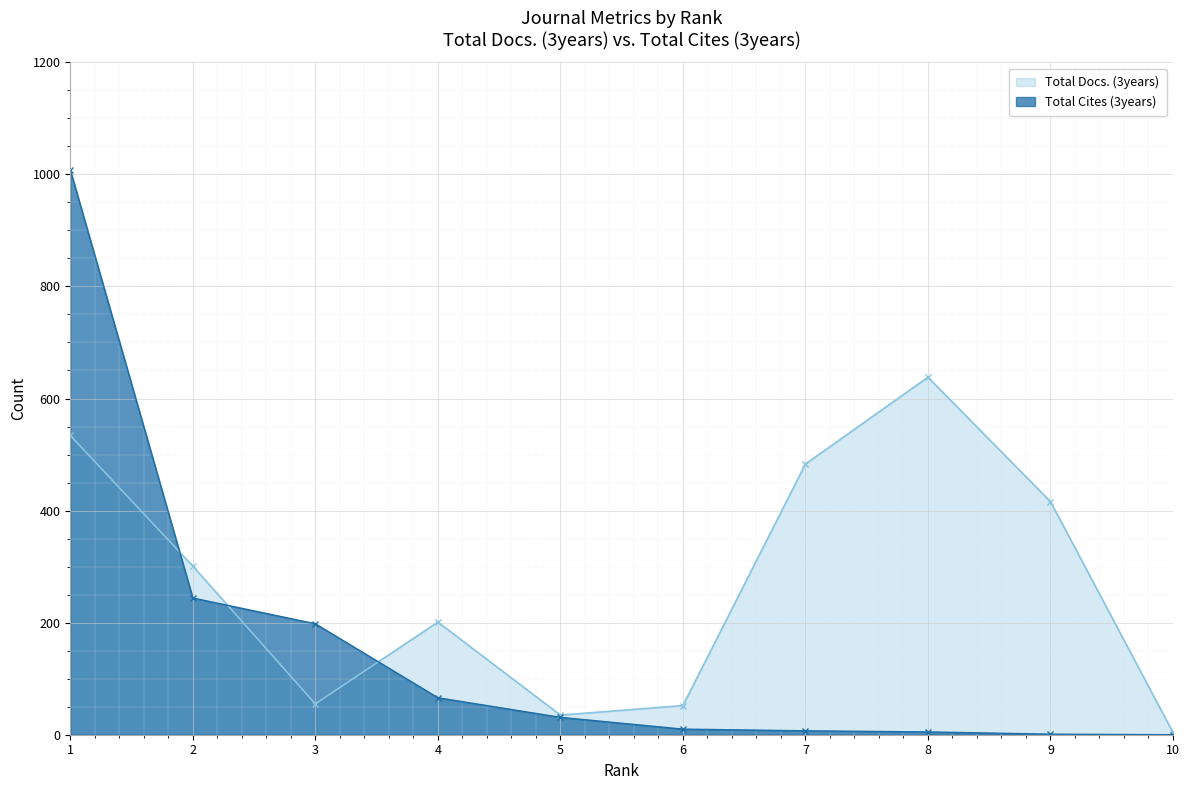

What is the total value across all series at 3?

253